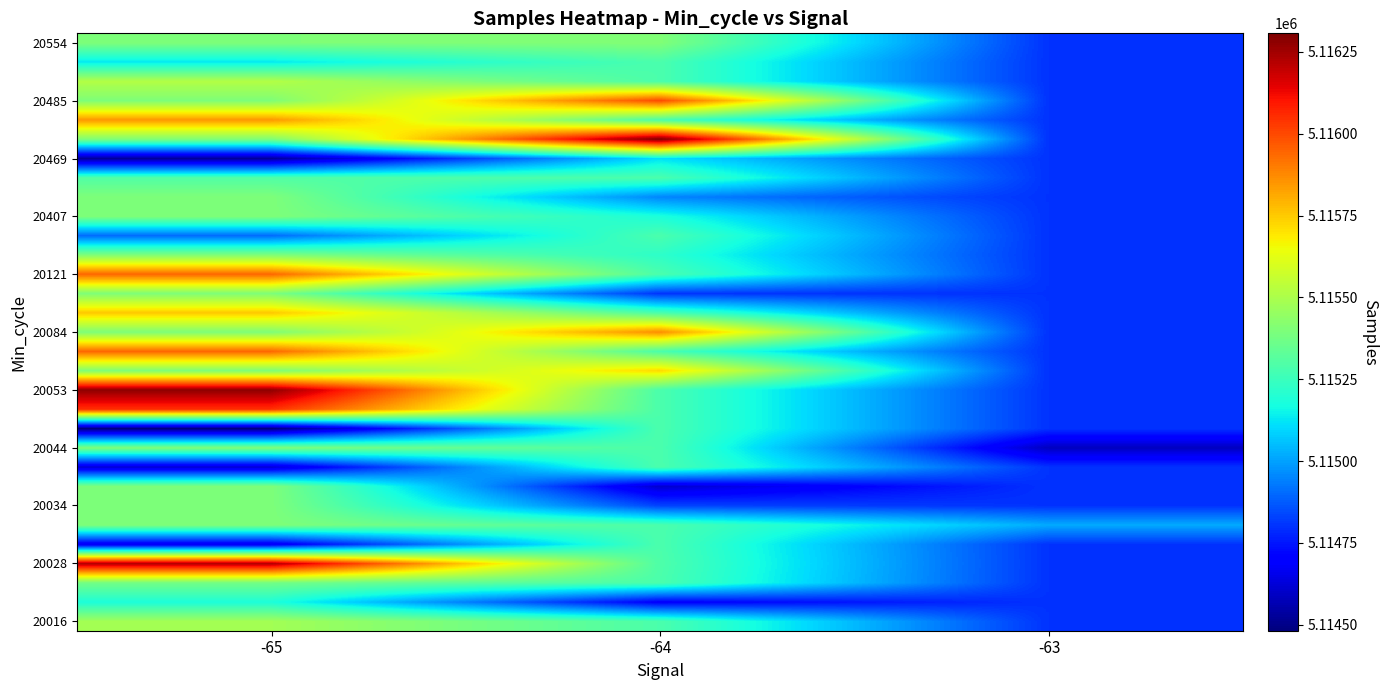

Which has a higher value, -64 or -65?

-65